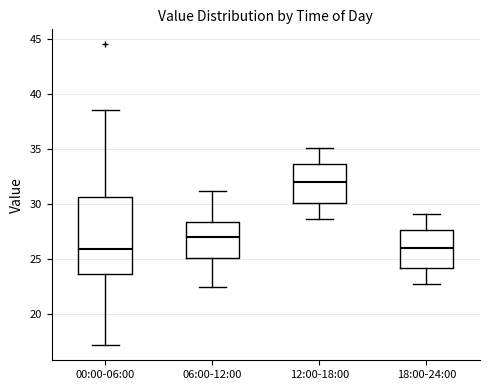

Reading left to right, transcribe this box plot: for each box, give where its median line is, the range the box spans, and where its two whiskers end, as read against the y-axis. The values are not printed on the chart, so give them approximately, as read against the axis.

00:00-06:00: median 26.0, box 23.5 to 30.5, whiskers 17.0 to 38.5
06:00-12:00: median 27.0, box 25.0 to 28.5, whiskers 22.5 to 31.0
12:00-18:00: median 32.0, box 30.0 to 33.5, whiskers 28.5 to 35.0
18:00-24:00: median 26.0, box 24.0 to 27.5, whiskers 22.5 to 29.0